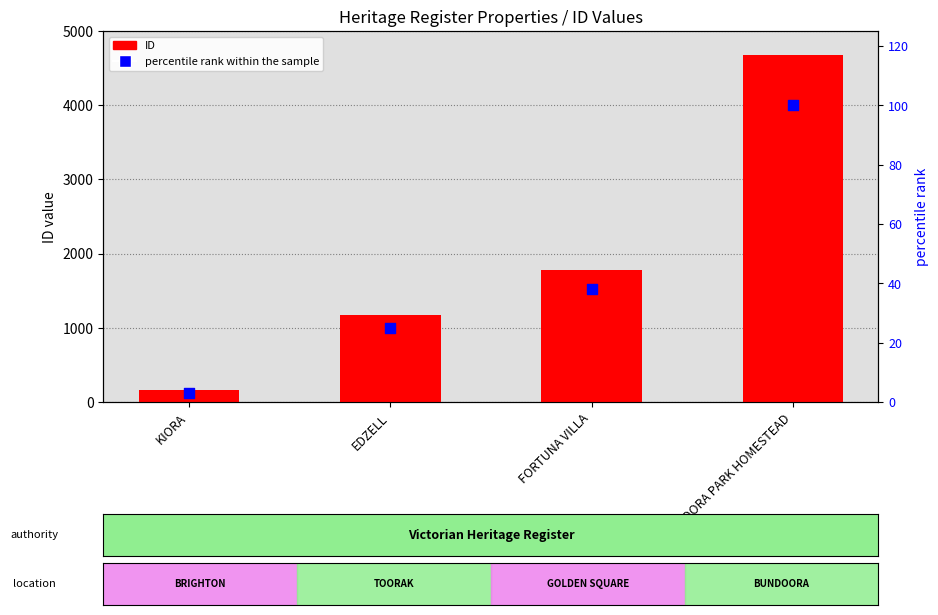

Which series reaches the minimum Y coordinate?

percentile rank within the sample